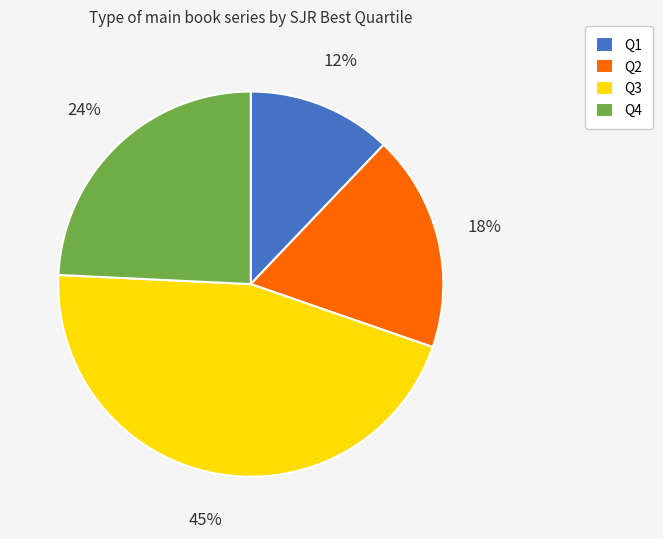

To the nearest percent, what is the average slice percentage?

25%